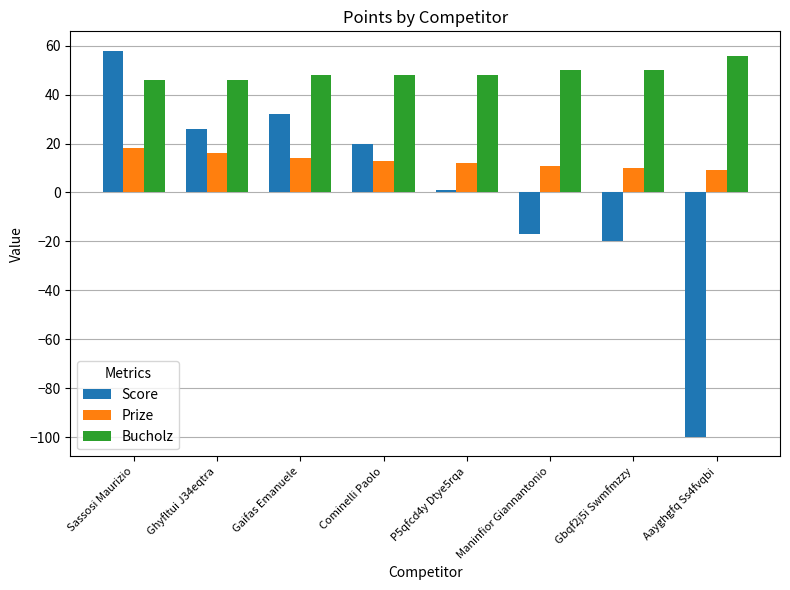

List the series in order of their overall mean, lowest first.

Score, Prize, Bucholz